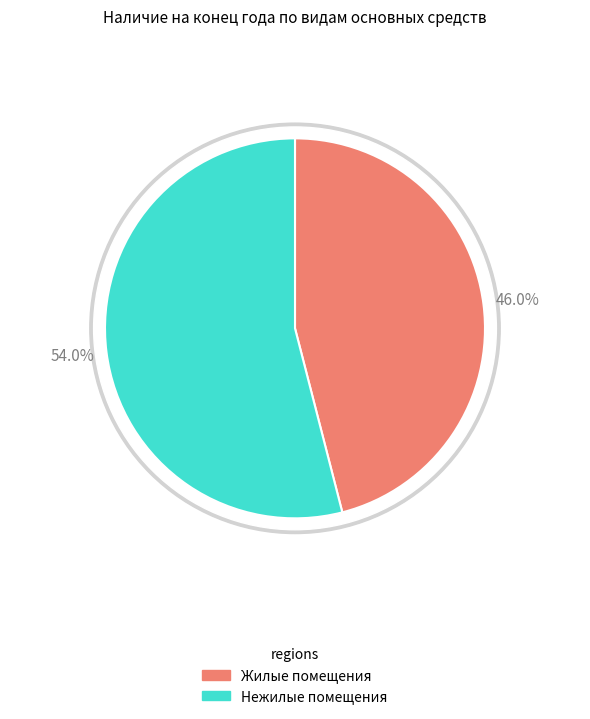

How many slices are in this pie chart?

2